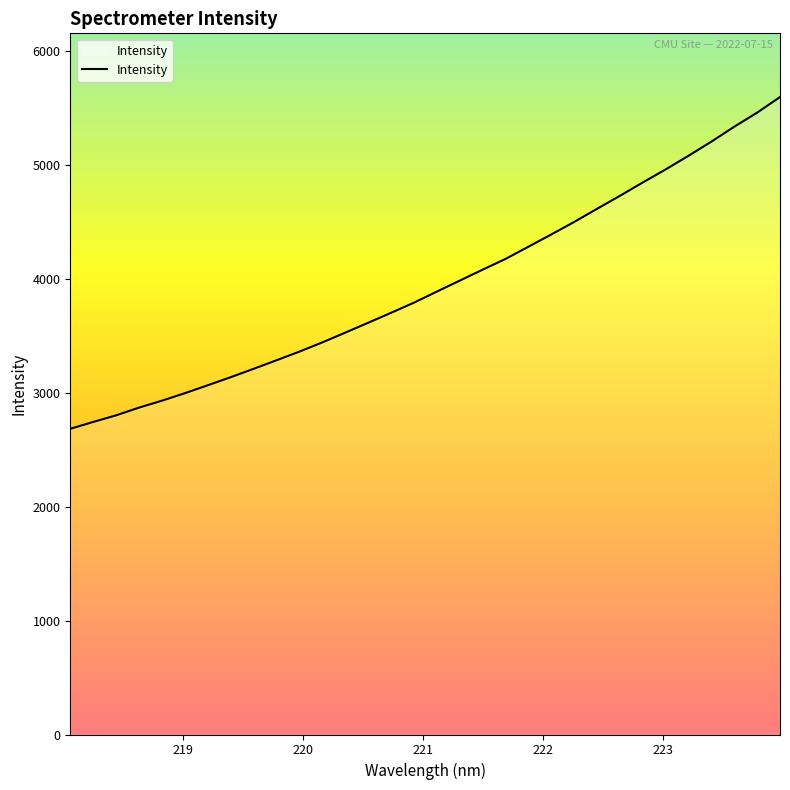

What is the difference between the maximum and minimum values?

2912.3